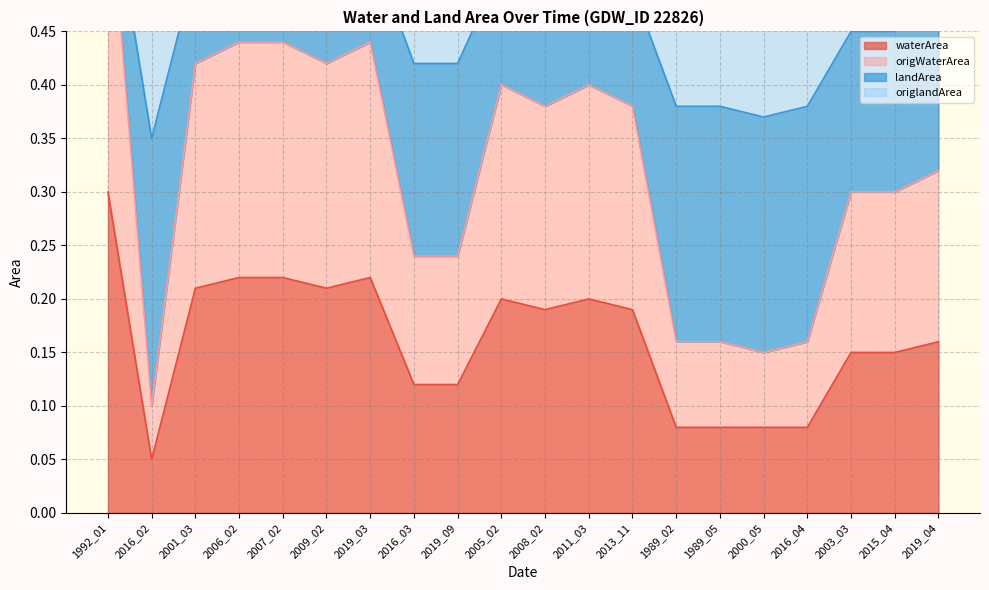

Which category has the lowest value across all series?

2016_02